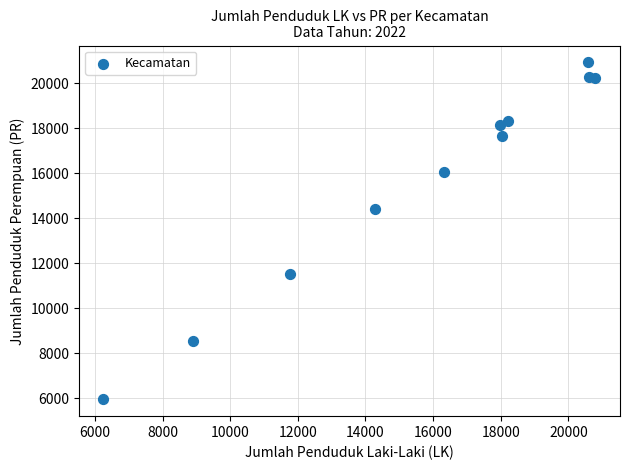

What Y value in the scatter plot is closest to 13438?

14404